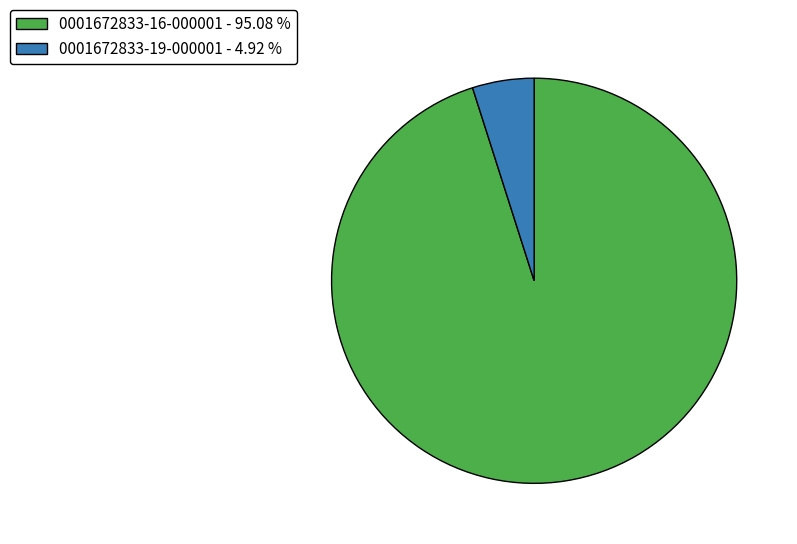

Do 0001672833-19-000001 - 4.92 % and 0001672833-16-000001 - 95.08 % together represent more than half of the pie?

Yes